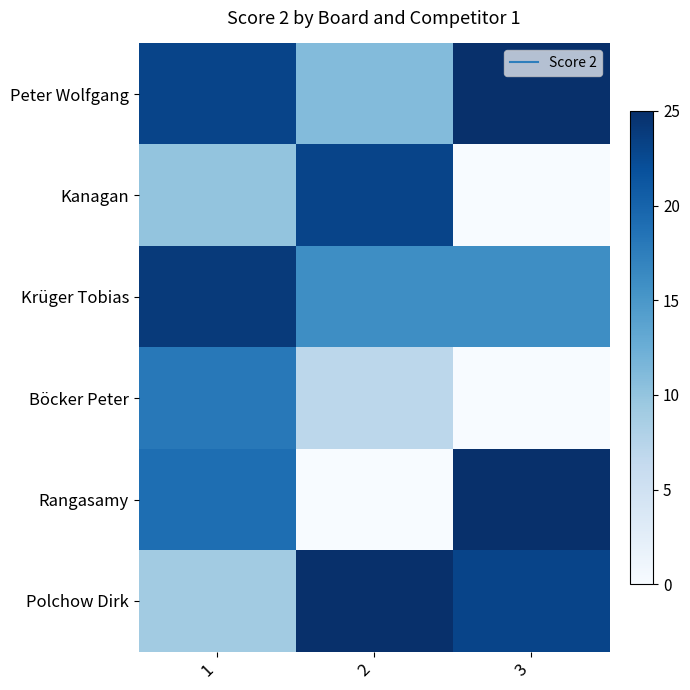

Reading left to right, extract all data points from this chart.

Peter Wolfgang: 1=23	2=11	3=25
Kanagan: 1=10	2=23	3=0
Krüger Tobias: 1=24	2=16	3=16
Böcker Peter: 1=18	2=7	3=0
Rangasamy: 1=19	2=0	3=25
Polchow Dirk: 1=9	2=25	3=23